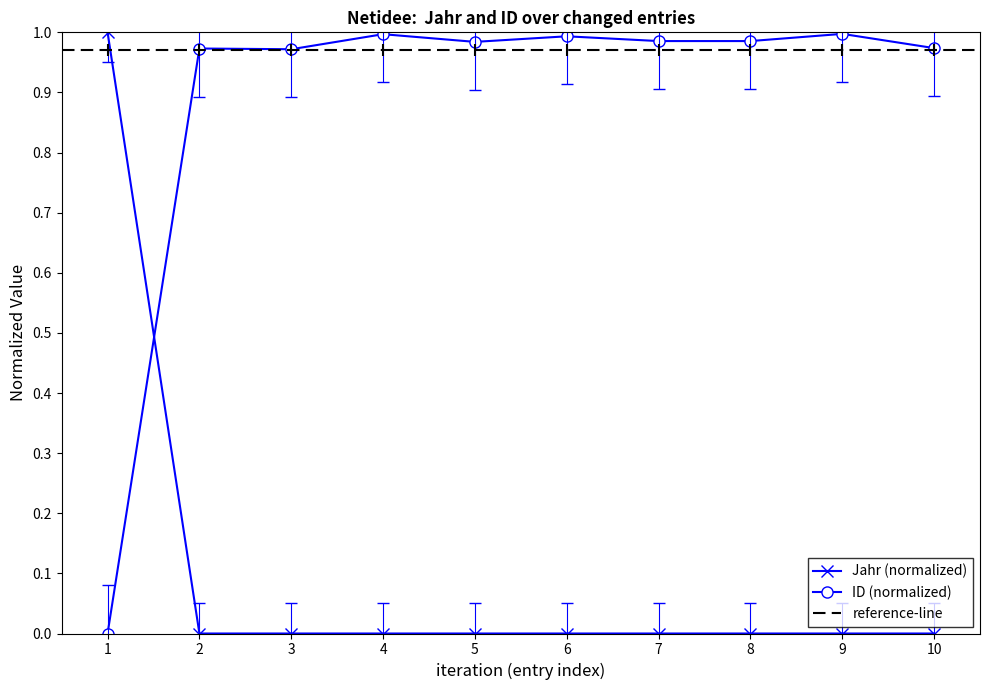

True or false: Jahr (normalized) has a value of 0.0 at 9.

True